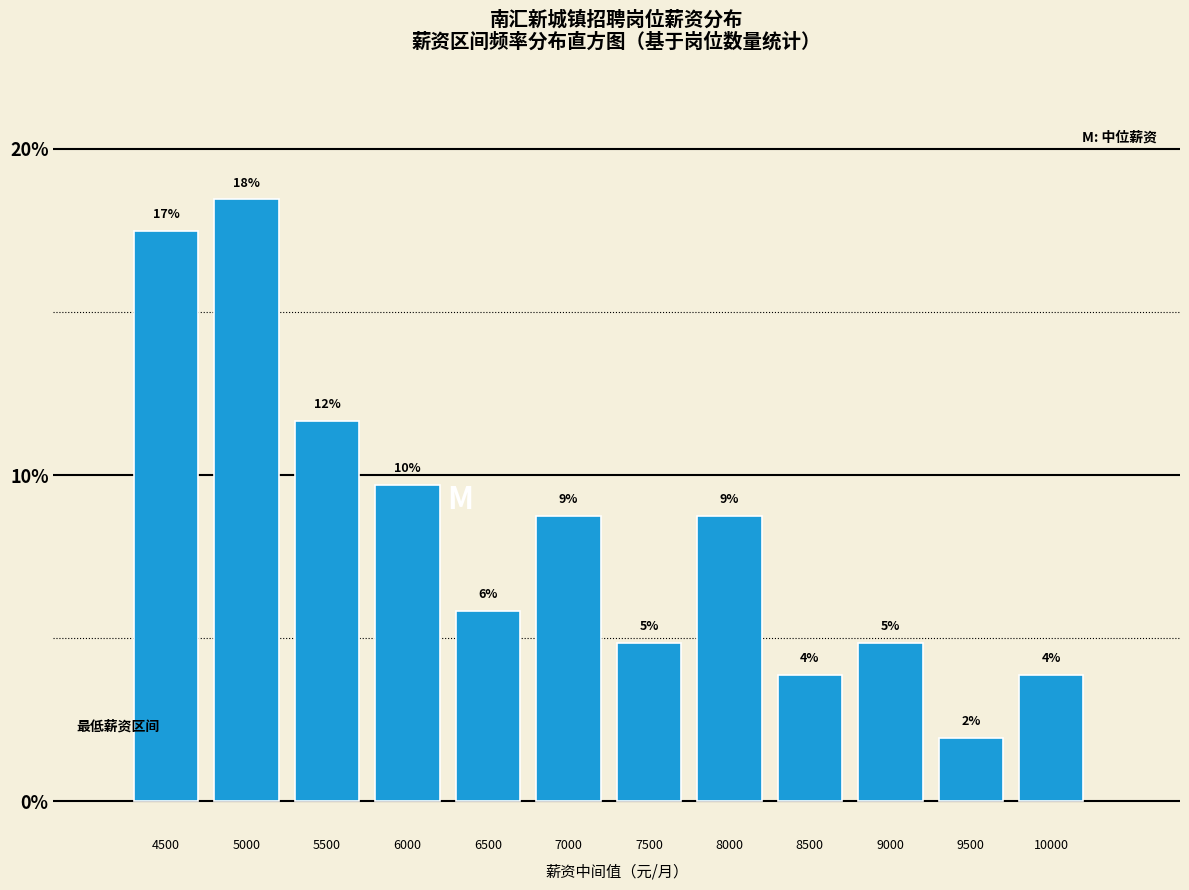

Are the bars horizontal?

No